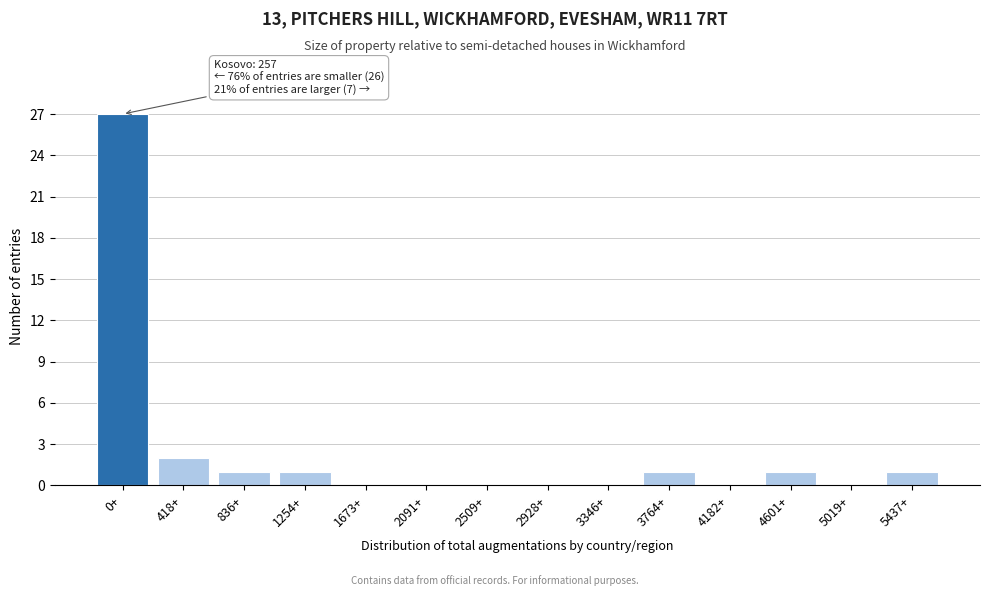

Reading right to left, transcribe all the data shown in this chart.

5437+=1	5019+=0	4601+=1	4182+=0	3764+=1	3346+=0	2928+=0	2509+=0	2091+=0	1673+=0	1254+=1	836+=1	418+=2	0+=27